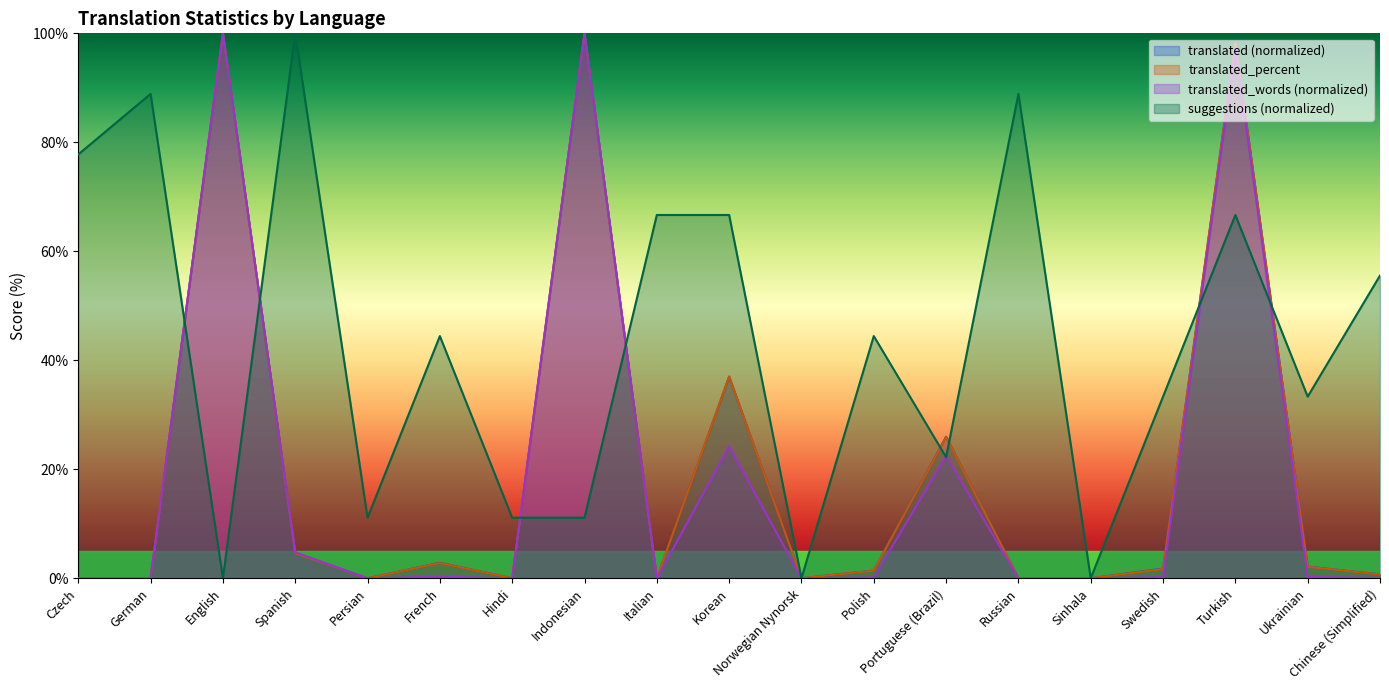

Count the number of data series in this chart.

4